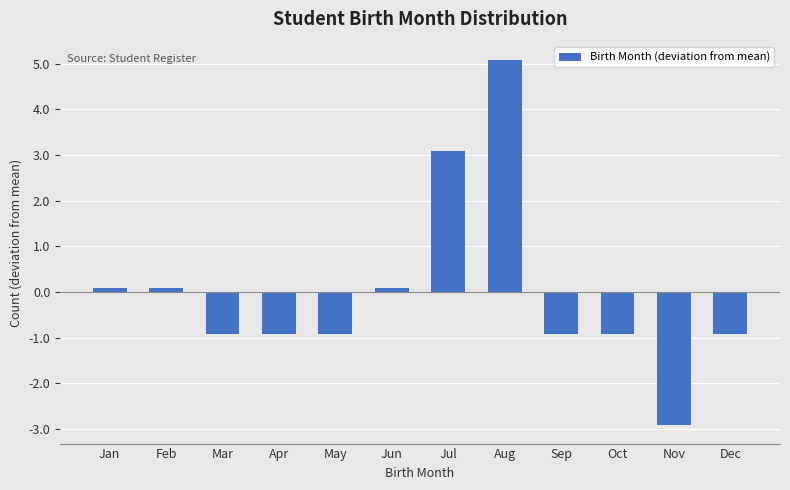

Reading left to right, what are all the values shown in this chart?

Jan=0.1	Feb=0.1	Mar=-0.9	Apr=-0.9	May=-0.9	Jun=0.1	Jul=3.1	Aug=5.1	Sep=-0.9	Oct=-0.9	Nov=-2.9	Dec=-0.9